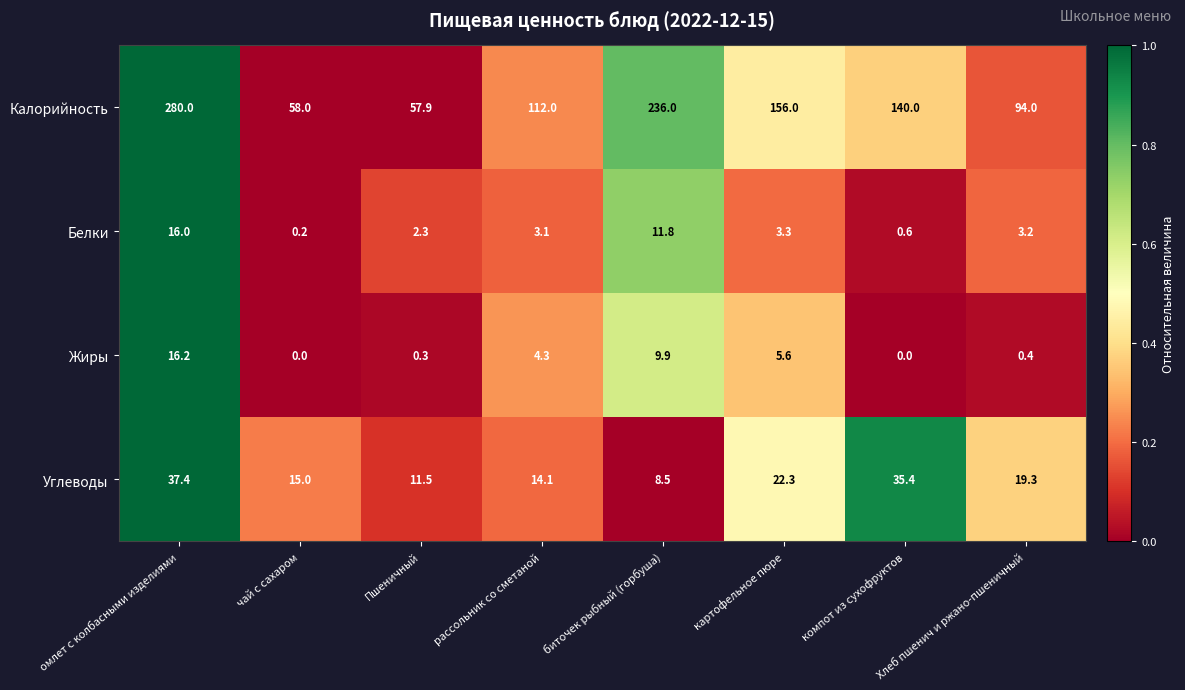

Which series has the largest range (max minus min)?

Калорийность